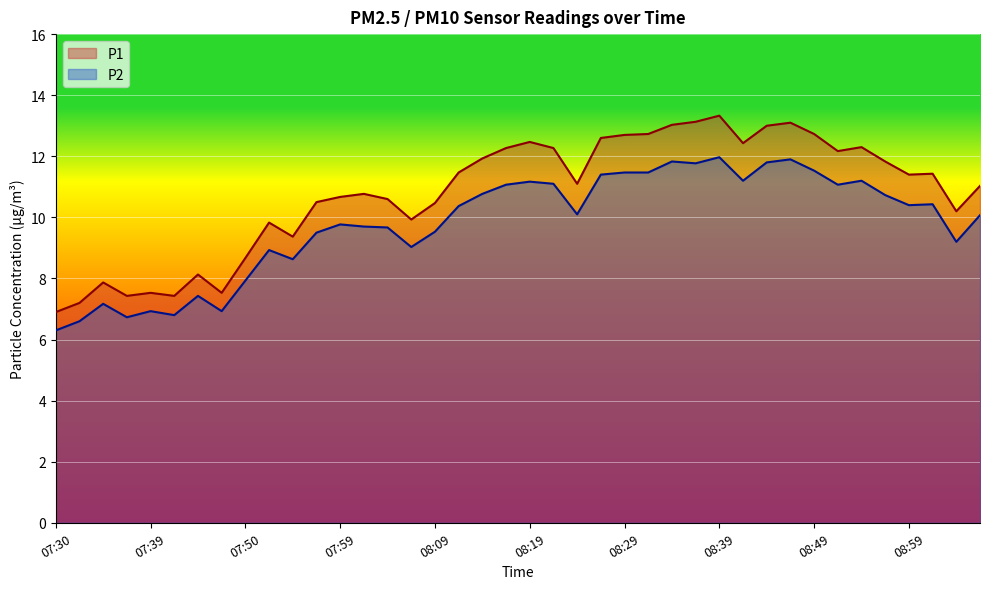

Reading left to right, extract all data points from this chart.

P1: 6.9	7.2	7.9	7.4	7.5	7.4	8.1	7.5	8.7	9.8	9.4	10.5	10.7	10.8	10.6	9.9	10.5	11.5	11.9	12.3	12.5	12.3	11.1	12.6	12.7	12.7	13.0	13.1	13.3	12.4	13.0	13.1	12.7	12.2	12.3	11.8	11.4	11.4	10.2	11.0
P2: 6.3	6.6	7.2	6.7	6.9	6.8	7.4	6.9	7.9	8.9	8.6	9.5	9.8	9.7	9.7	9.0	9.5	10.4	10.8	11.1	11.2	11.1	10.1	11.4	11.5	11.5	11.8	11.8	12.0	11.2	11.8	11.9	11.5	11.1	11.2	10.7	10.4	10.4	9.2	10.1